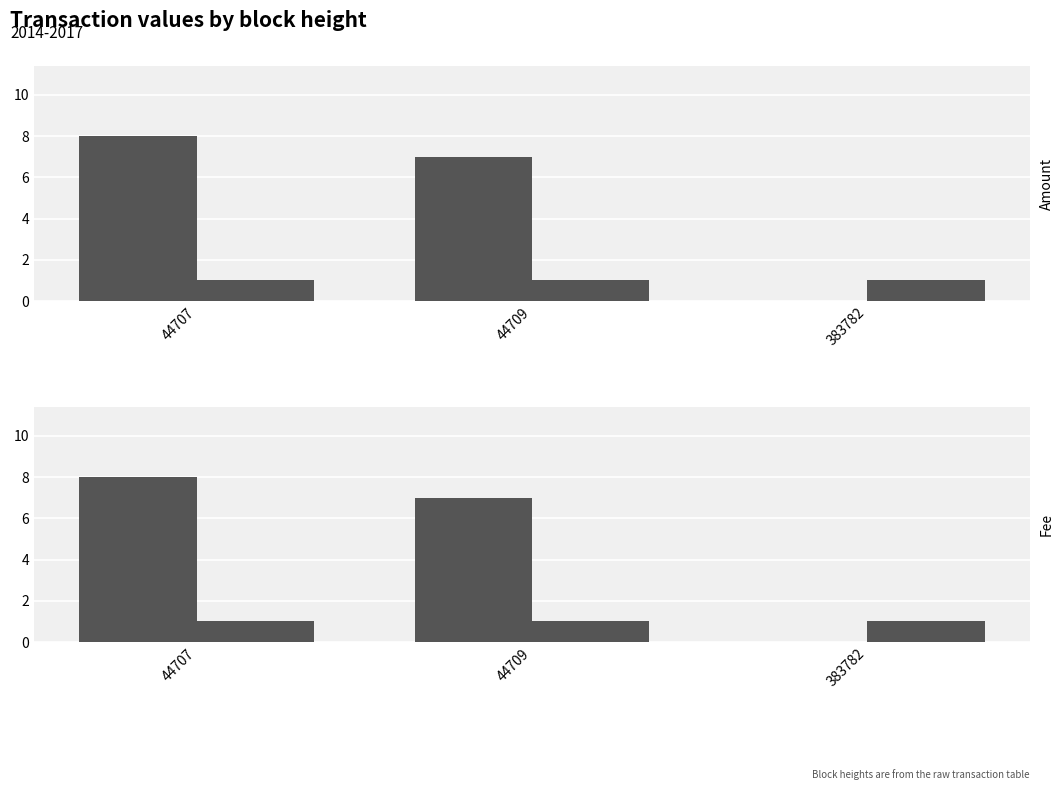

Where is Fee nearest to the value 1?

44707